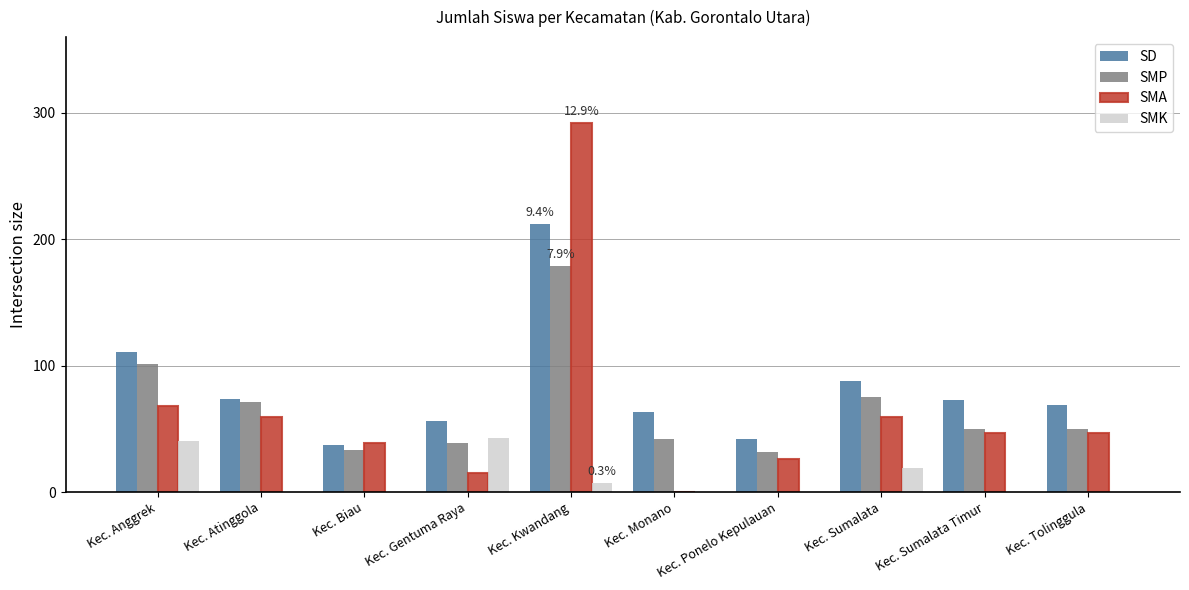

Which series changed the most between Kec. Monano and Kec. Tolinggula?

SMA